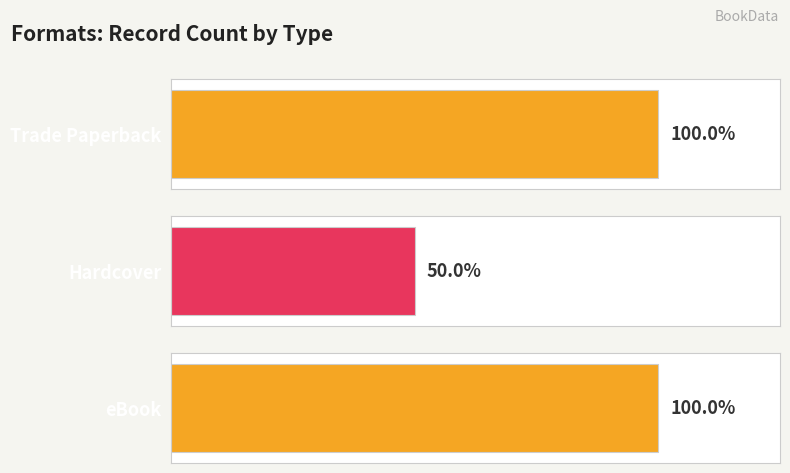

True or false: the data shows 166082140 at Hardcover (Amelia Six).

False